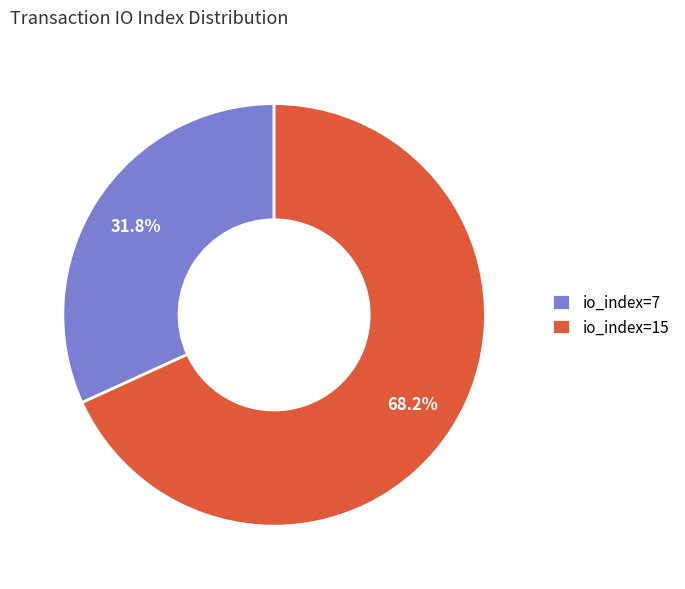

Approximately how many times larger is the value at io_index=15 compared to io_index=7?

2.1